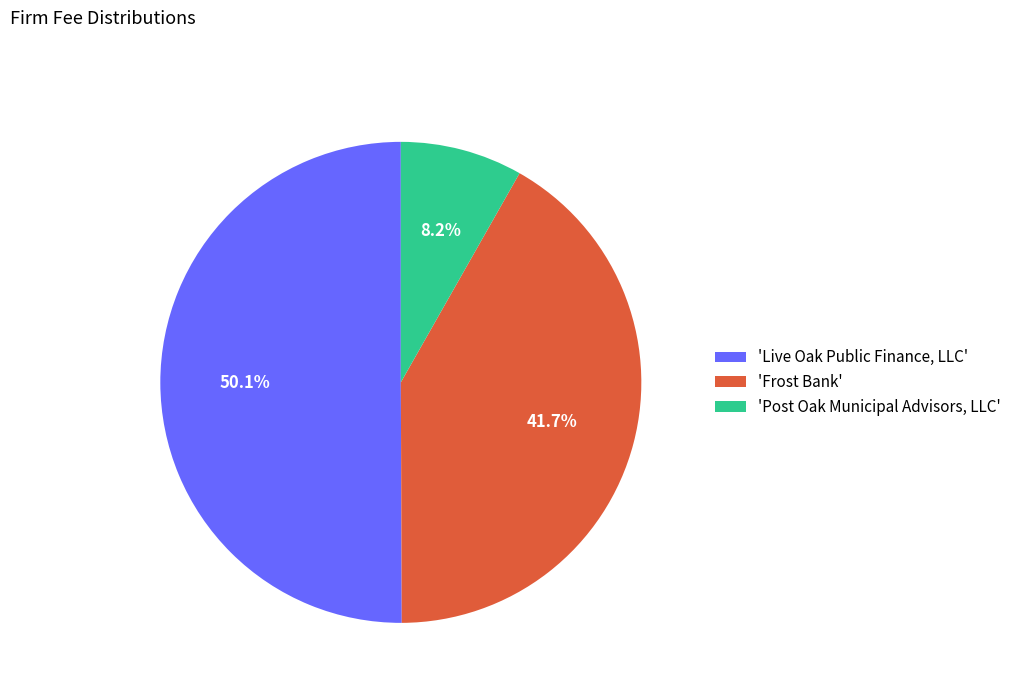

Between 'Frost Bank' and 'Live Oak Public Finance, LLC', which is larger?

'Live Oak Public Finance, LLC'